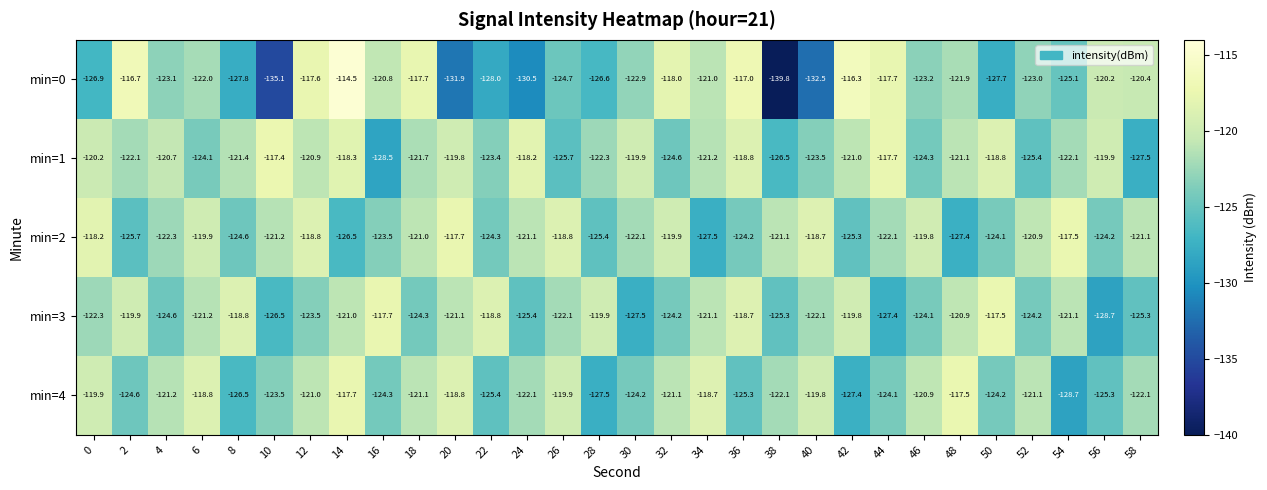

Which series has the widest spread of values?

min=0